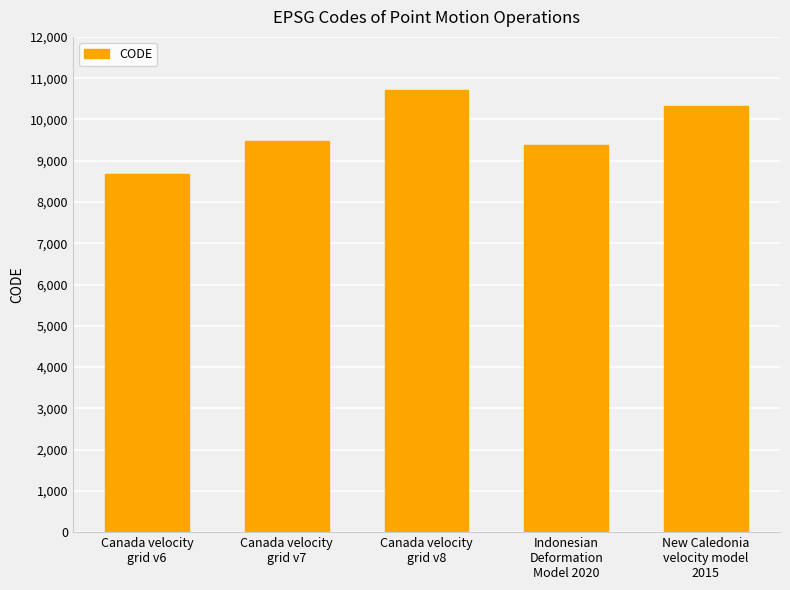

Reading left to right, what are all the values shown in this chart?

Canada velocity
grid v6=8676	Canada velocity
grid v7=9483	Canada velocity
grid v8=10707	Indonesian
Deformation
Model 2020=9375	New Caledonia
velocity model
2015=10323